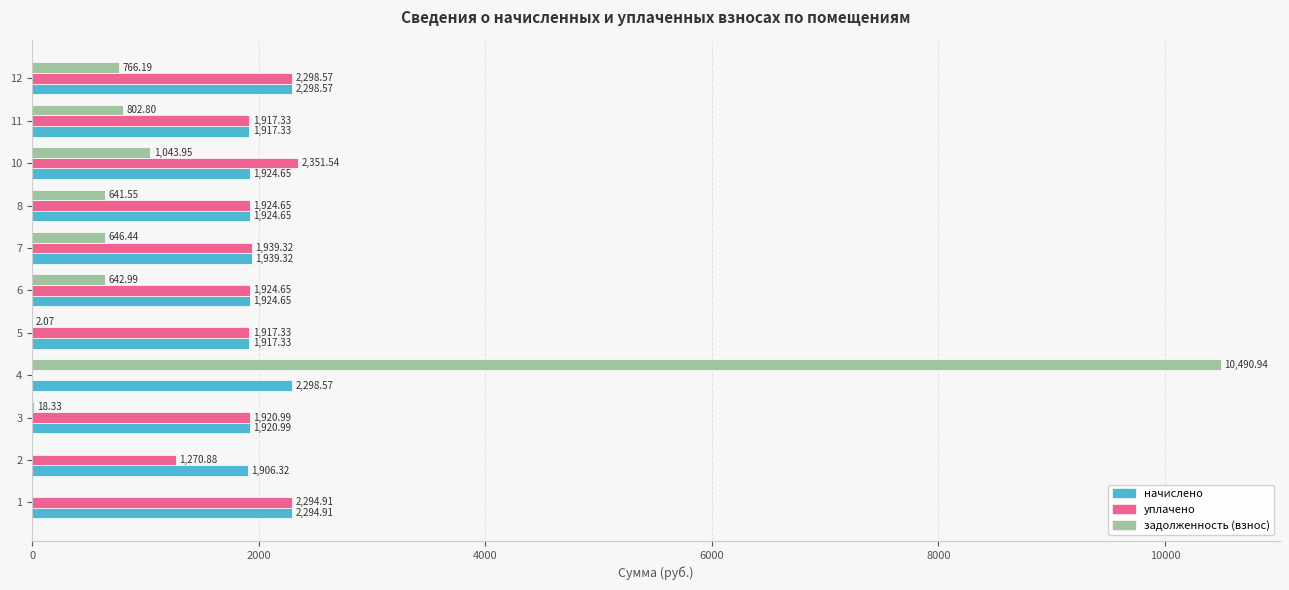

Which series changed the most between 4 and 6?

задолженность (взнос)